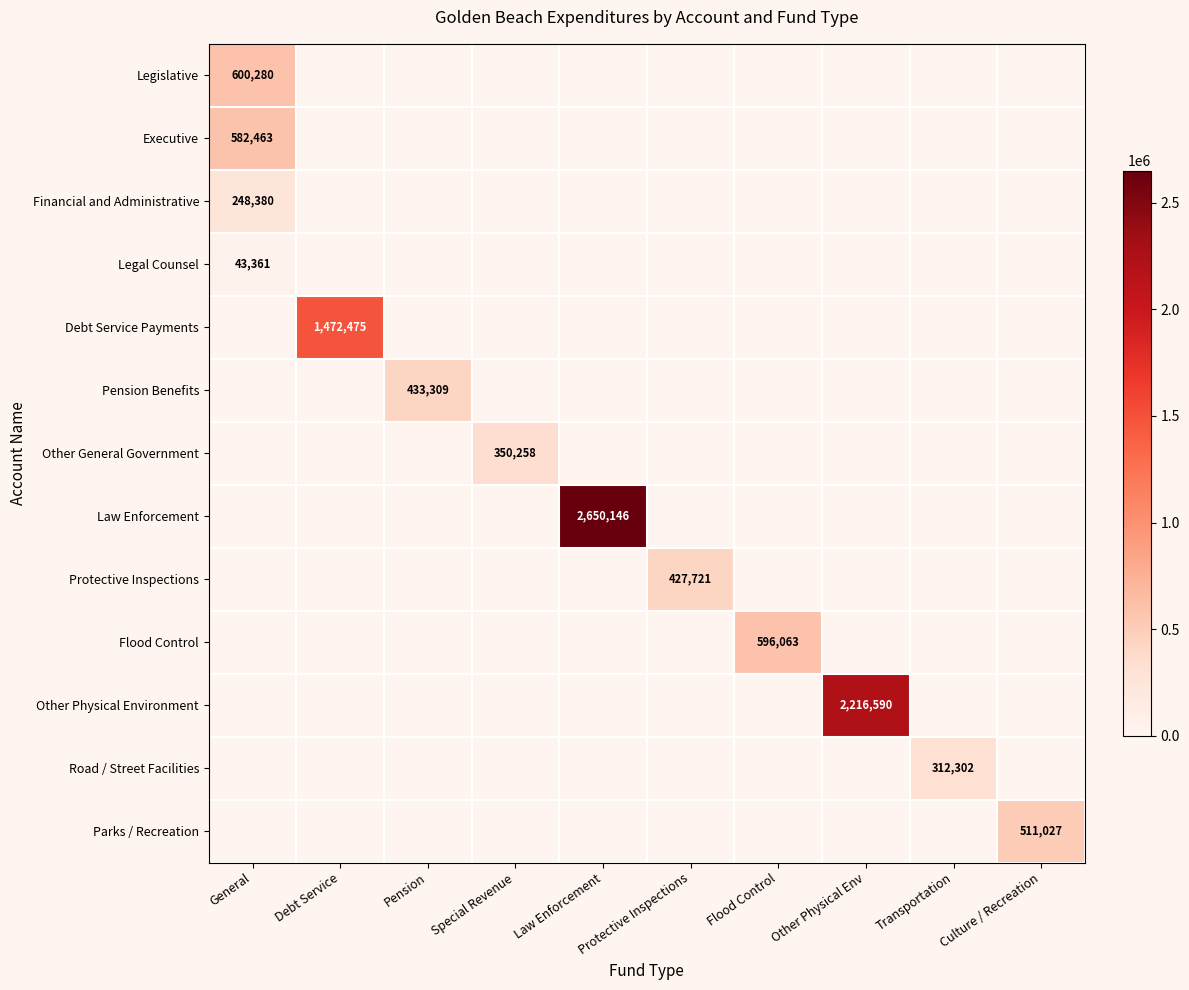

Which label corresponds to the largest value in the chart?

Law Enforcement